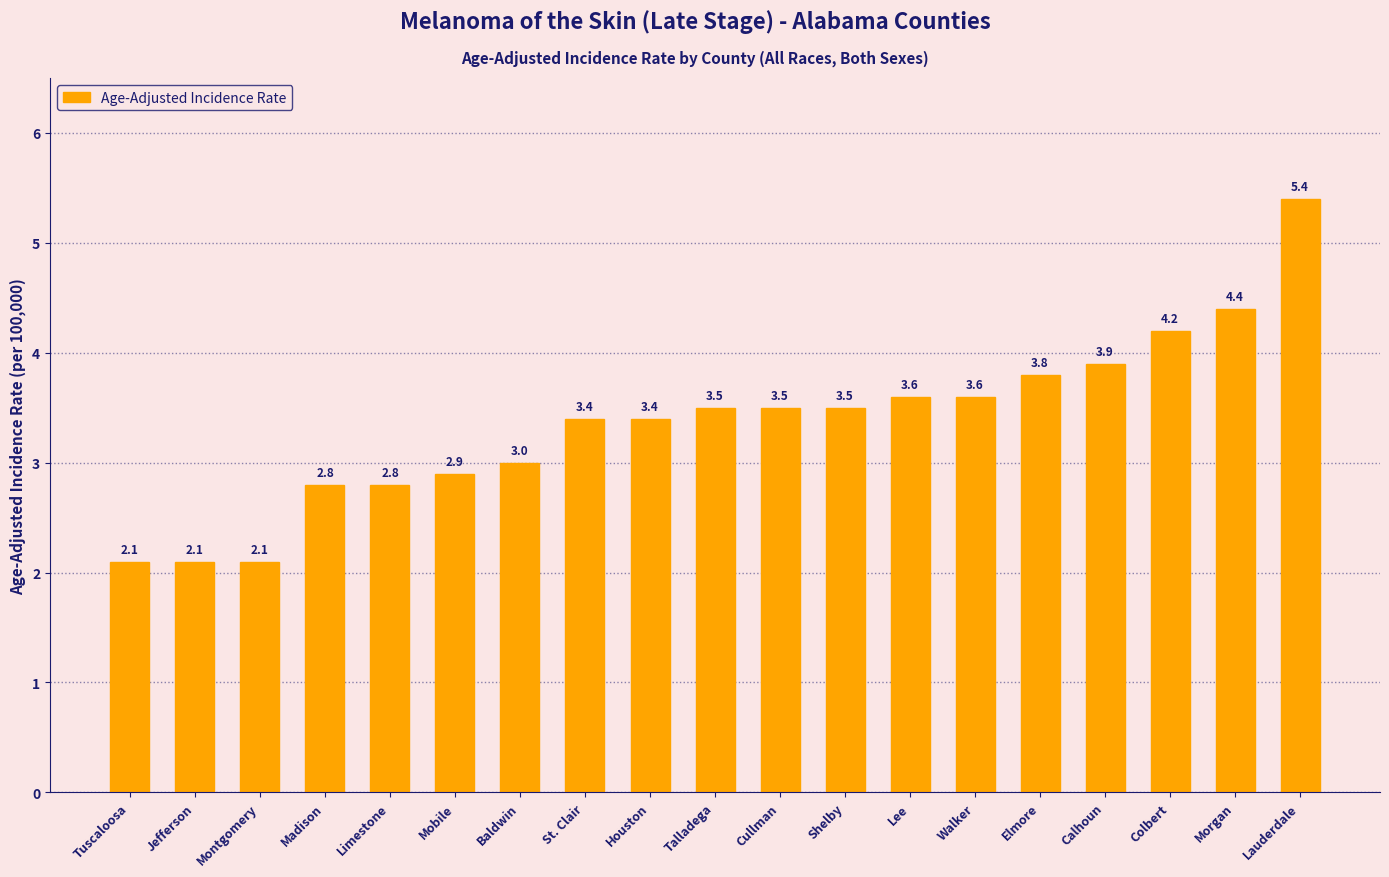

How many categories are shown in the chart?

19